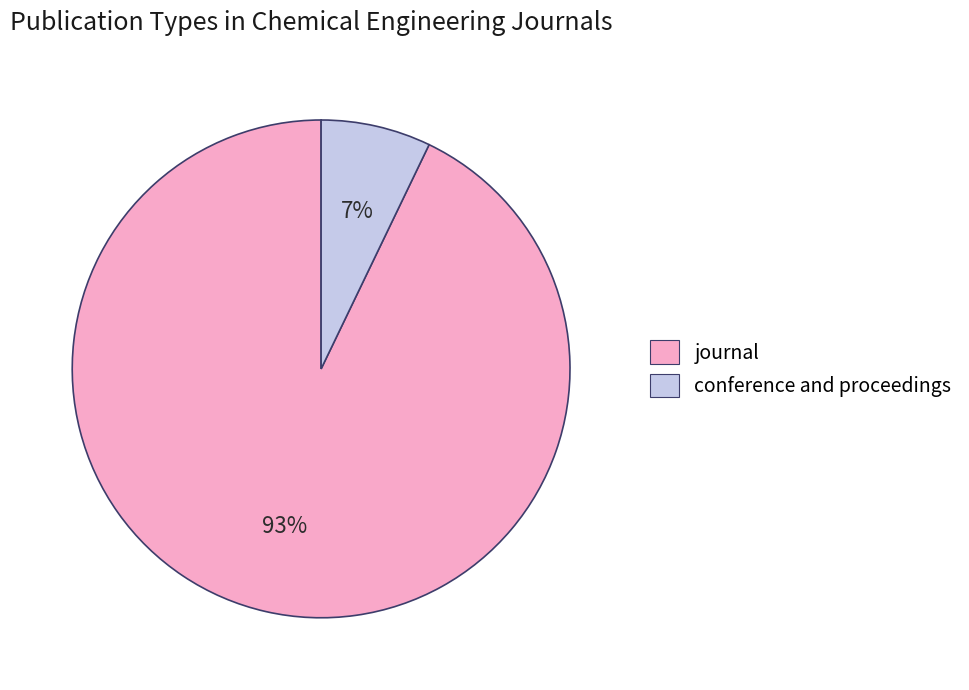

What percentage is the conference and proceedings slice, to the nearest percent?

7%